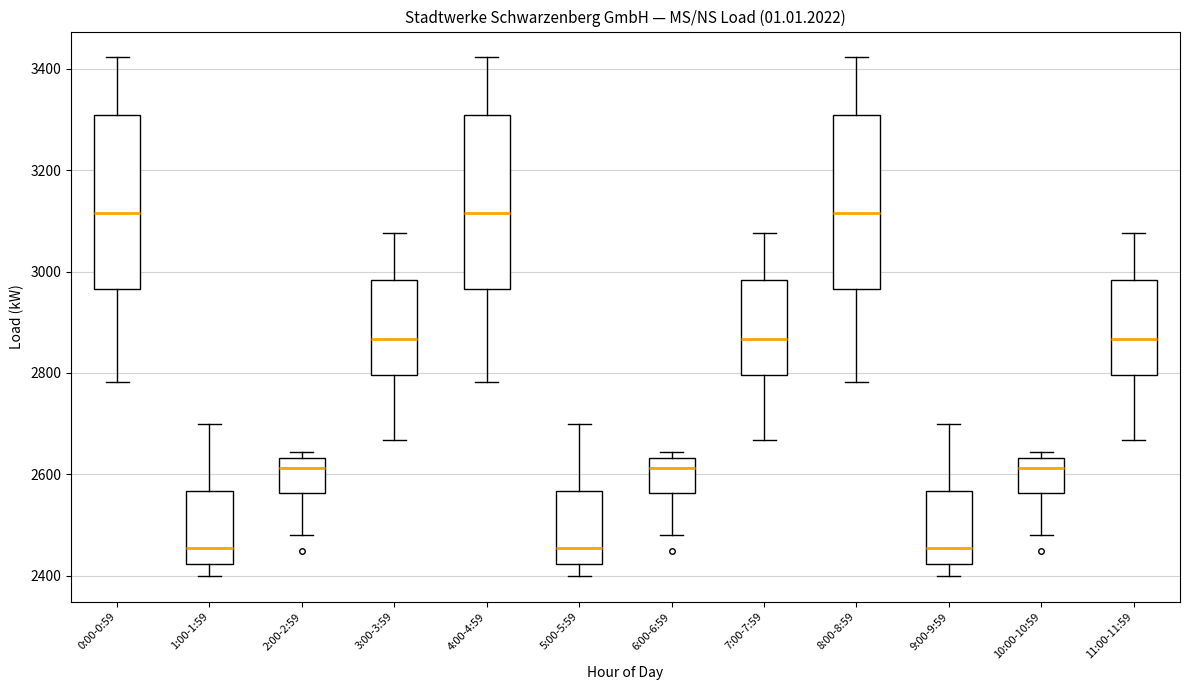

Reading left to right, read every box against the y-axis: the position of its median line, the range the box covers, and the ends of its whiskers. The values are not printed on the chart, so give them approximately, as read against the axis.

0:00-0:59: median 3120, box 2960 to 3300, whiskers 2780 to 3420
1:00-1:59: median 2460, box 2420 to 2560, whiskers 2400 to 2700
2:00-2:59: median 2620, box 2560 to 2640, whiskers 2480 to 2640 (just above the box's upper edge)
3:00-3:59: median 2860, box 2800 to 2980, whiskers 2660 to 3080
4:00-4:59: median 3120, box 2960 to 3300, whiskers 2780 to 3420
5:00-5:59: median 2460, box 2420 to 2560, whiskers 2400 to 2700
6:00-6:59: median 2620, box 2560 to 2640, whiskers 2480 to 2640 (just above the box's upper edge)
7:00-7:59: median 2860, box 2800 to 2980, whiskers 2660 to 3080
8:00-8:59: median 3120, box 2960 to 3300, whiskers 2780 to 3420
9:00-9:59: median 2460, box 2420 to 2560, whiskers 2400 to 2700
10:00-10:59: median 2620, box 2560 to 2640, whiskers 2480 to 2640 (just above the box's upper edge)
11:00-11:59: median 2860, box 2800 to 2980, whiskers 2660 to 3080